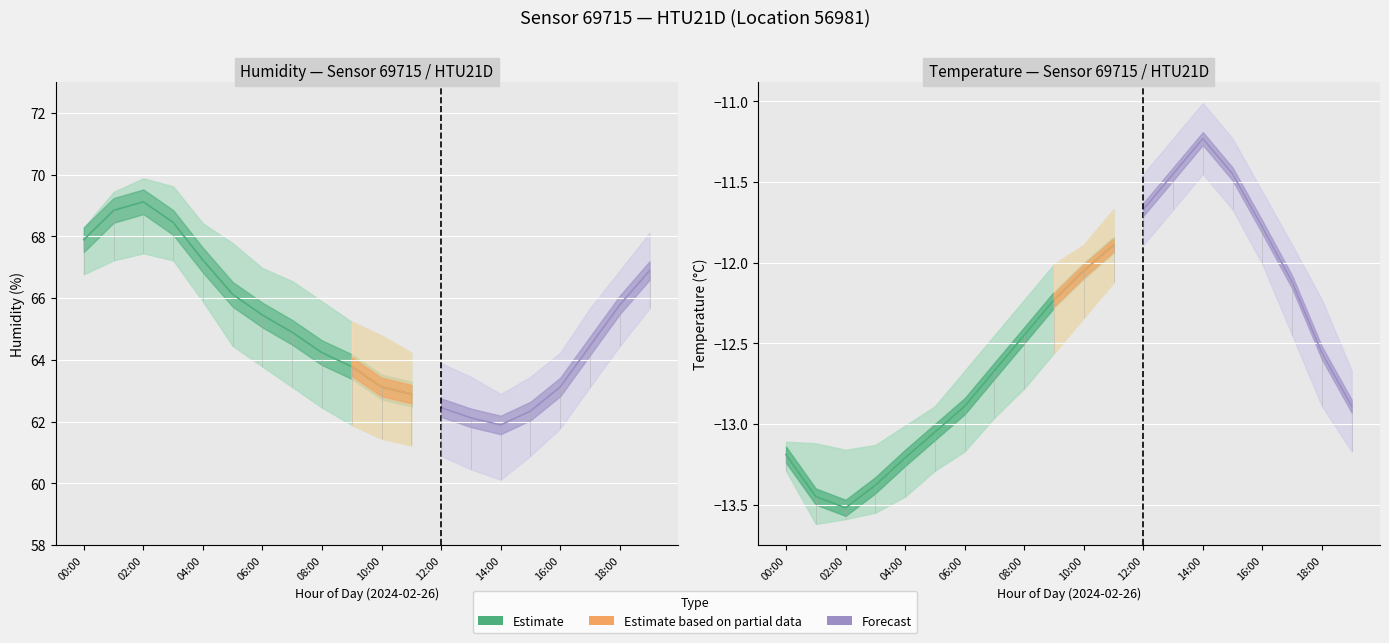

What is the sum of all temperature_high values?

-244.6